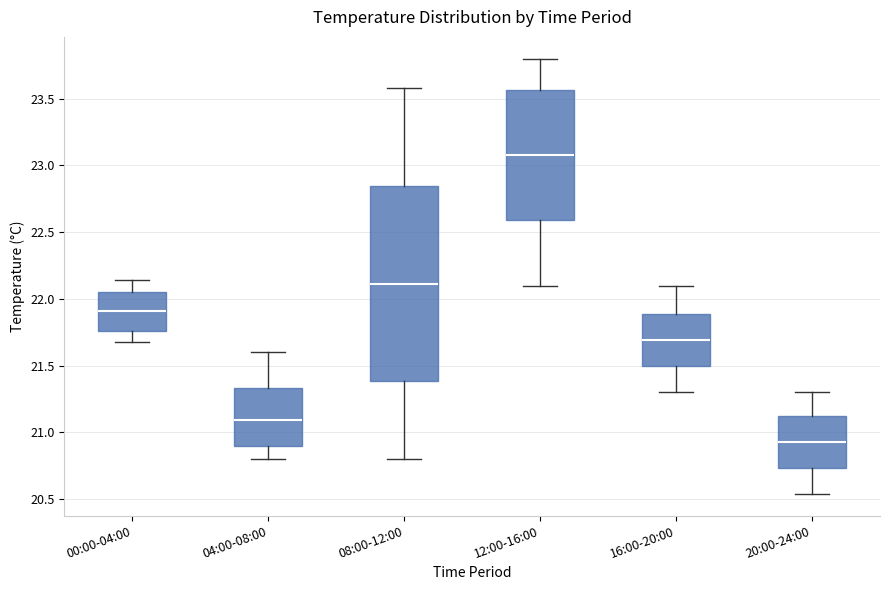

Where is the upper edge of the box for 12:00-16:00 on the y-axis? The values are not printed on the chart, so give them approximately, as read against the axis.

23.55